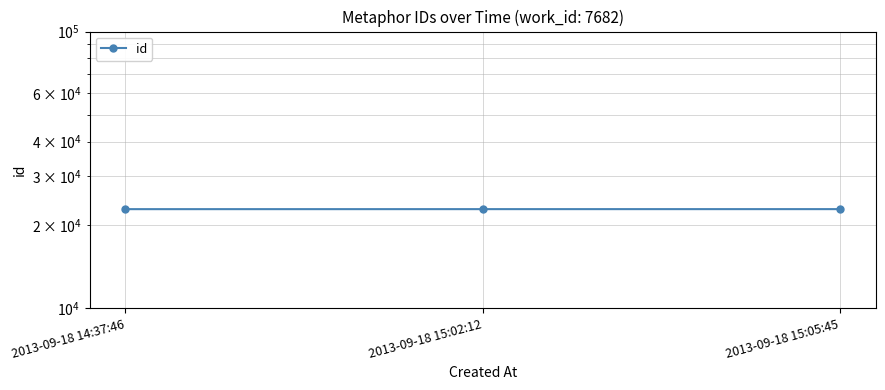

What is the difference between the maximum and minimum values?

5